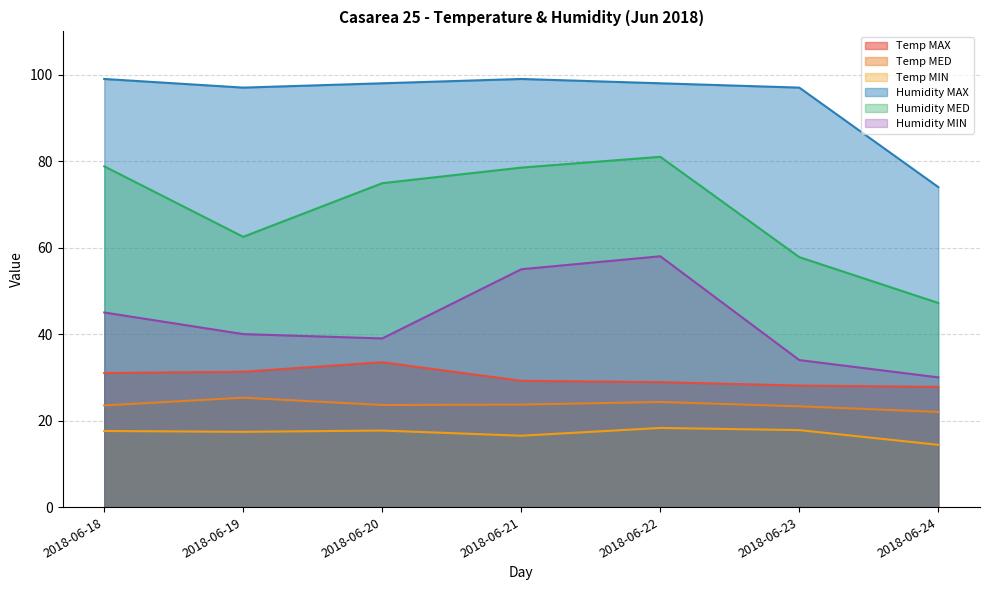

How many series are shown in this chart?

6